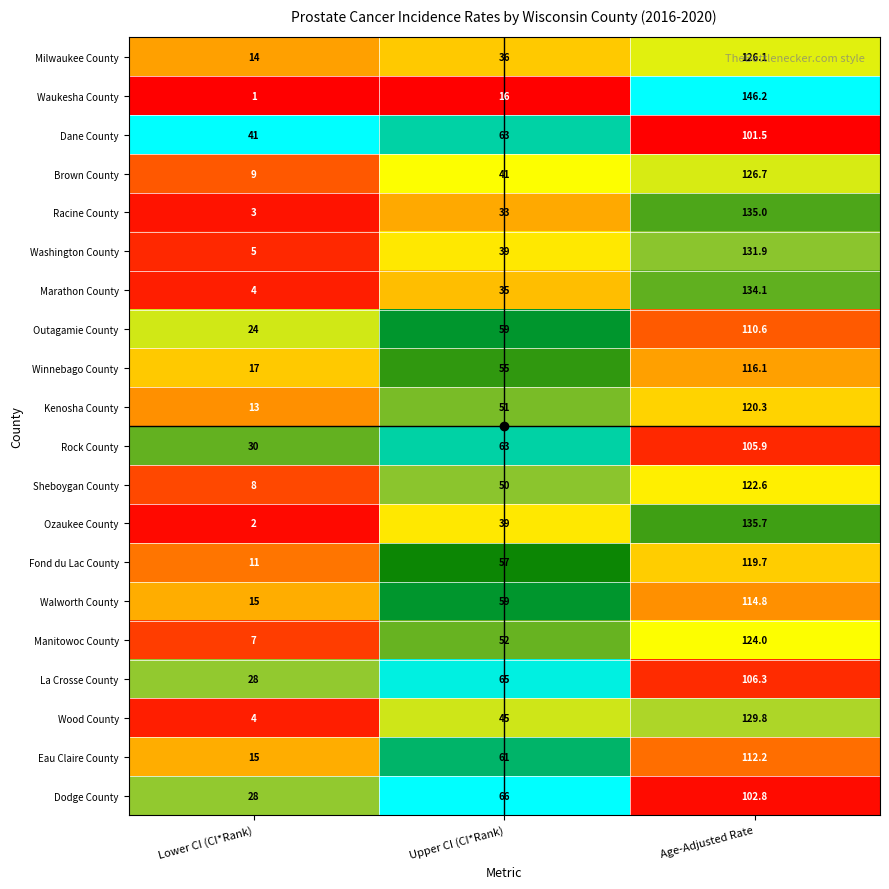

What is the greatest value displayed?

146.2